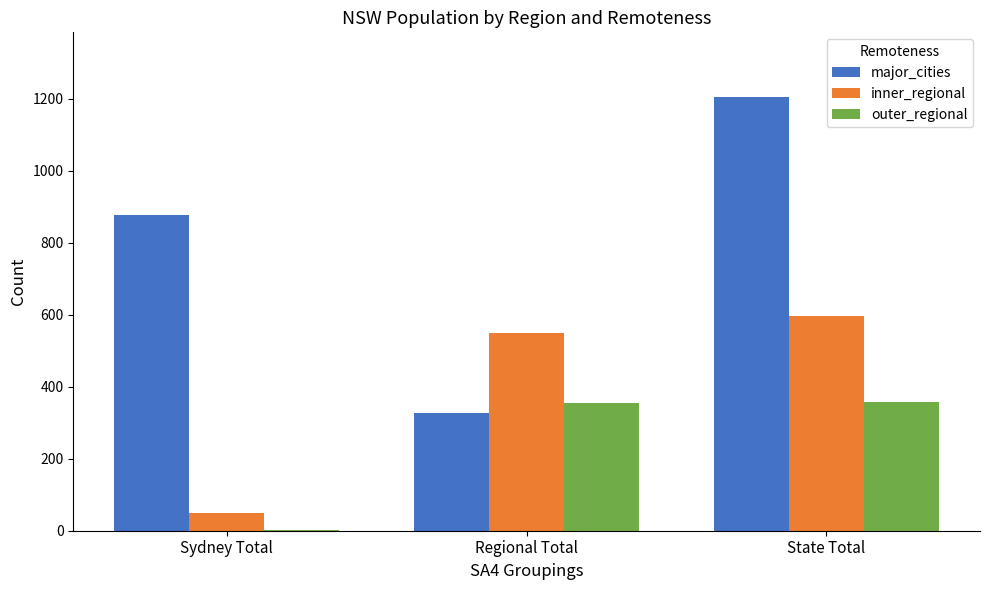

Is it true that inner_regional equals 147 at State Total?

False